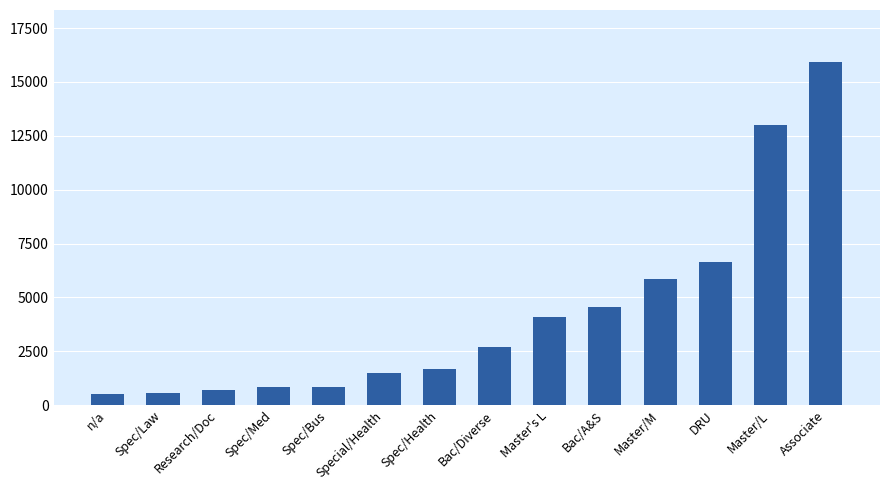

What is the minimum value shown in the chart?

528